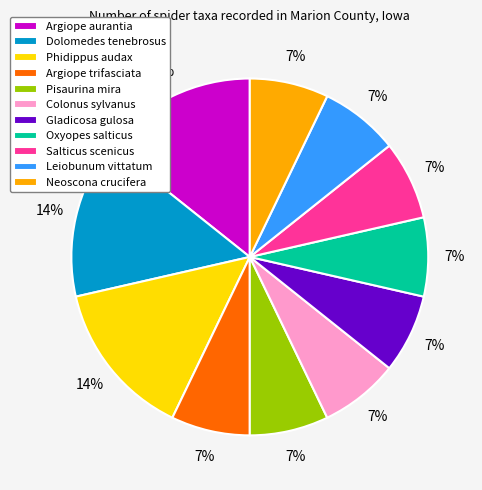

Is it true that Pisaurina mira is 7% of the pie?

True